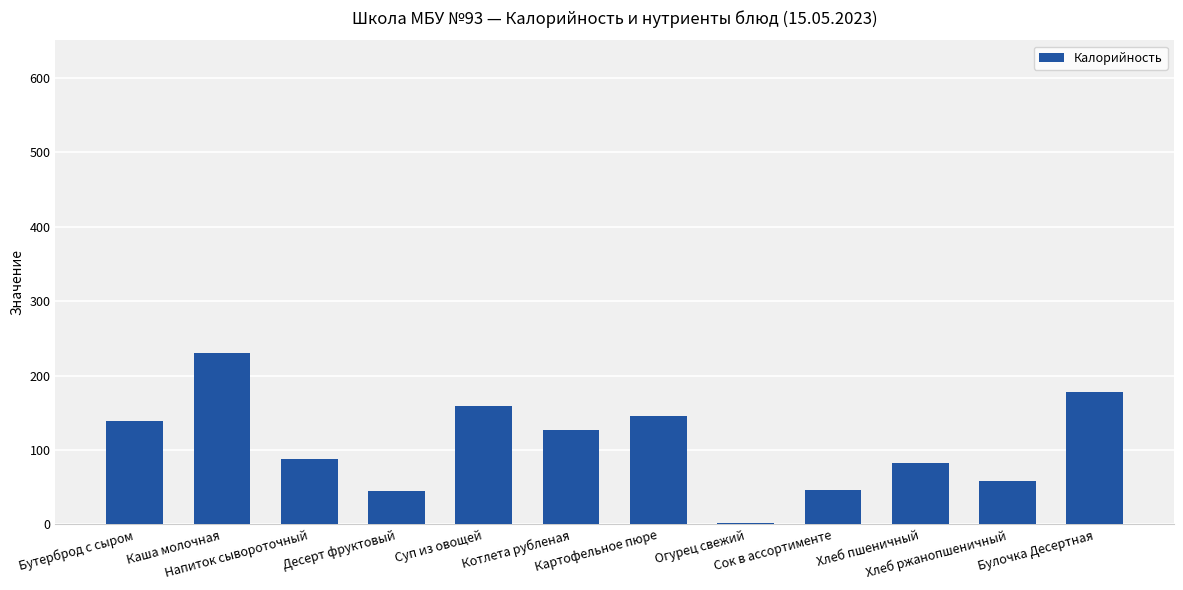

How many data points does each series have?

12